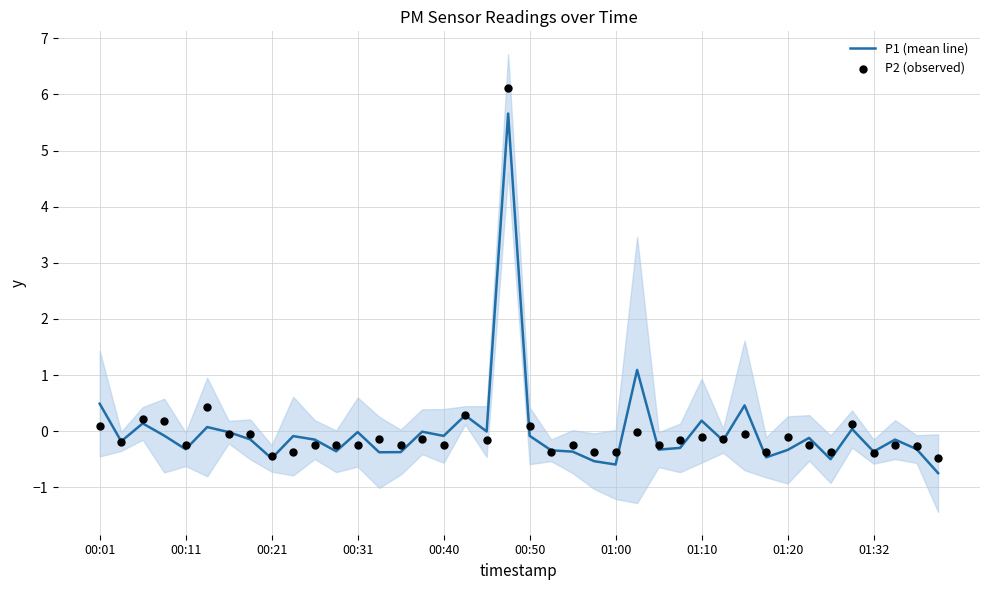

Which series has the largest total across all categories?

P2 (observed)